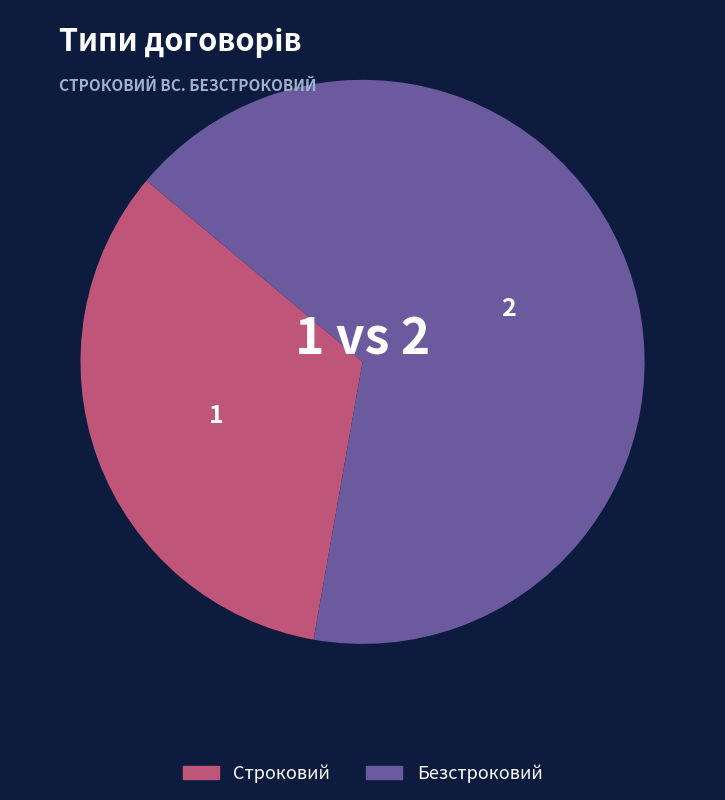

Between Безстроковий and Строковий, which is larger?

Безстроковий